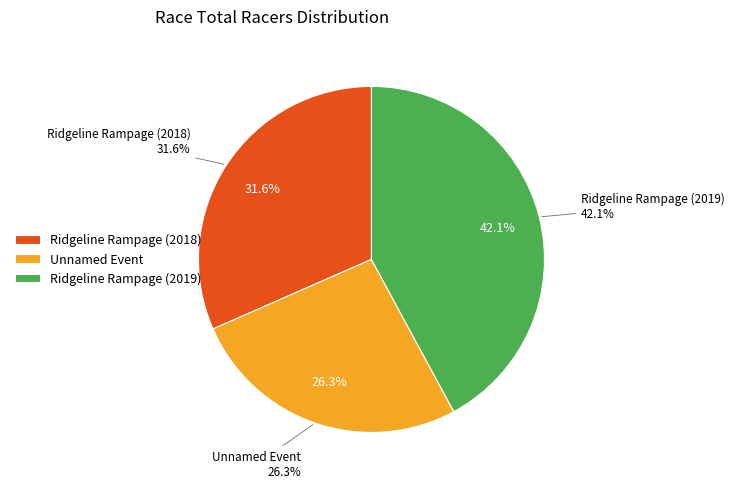

Is Ridgeline Rampage (2018) the majority of the pie?

No